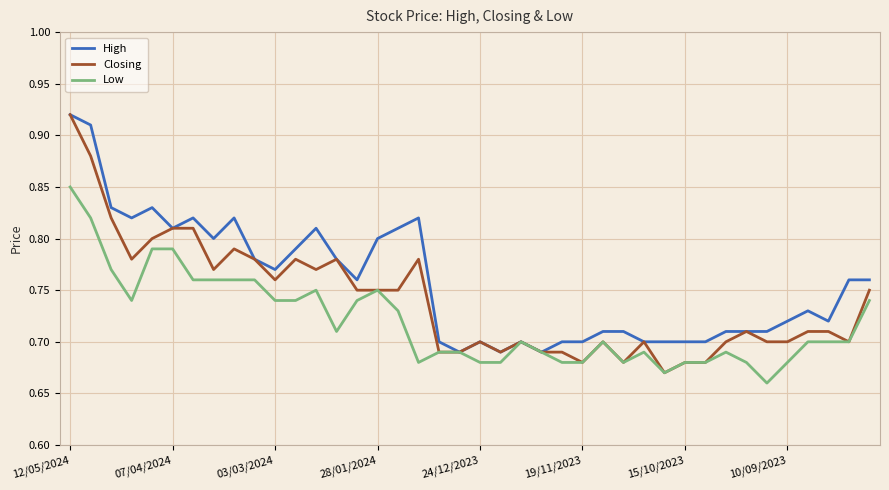

Which series has the largest total across all categories?

High